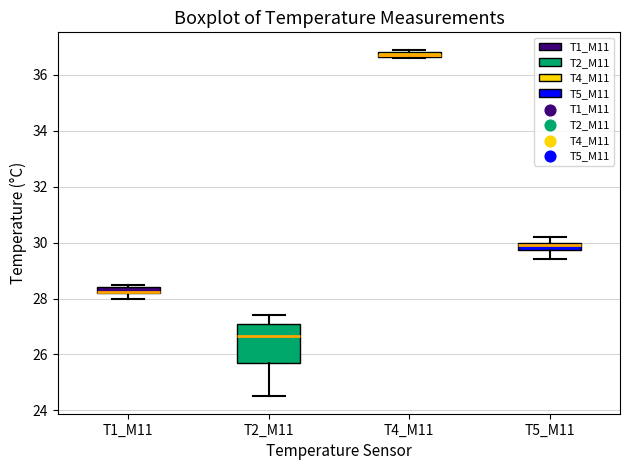

Where is the lower edge of the box for T4_M11 on the y-axis? The values are not printed on the chart, so give them approximately, as read against the axis.

36.6